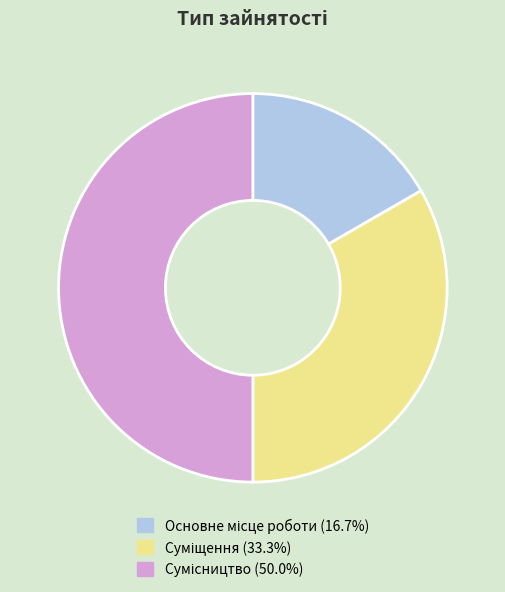

What is the change in value from Основне місце роботи to Суміщення?

+1